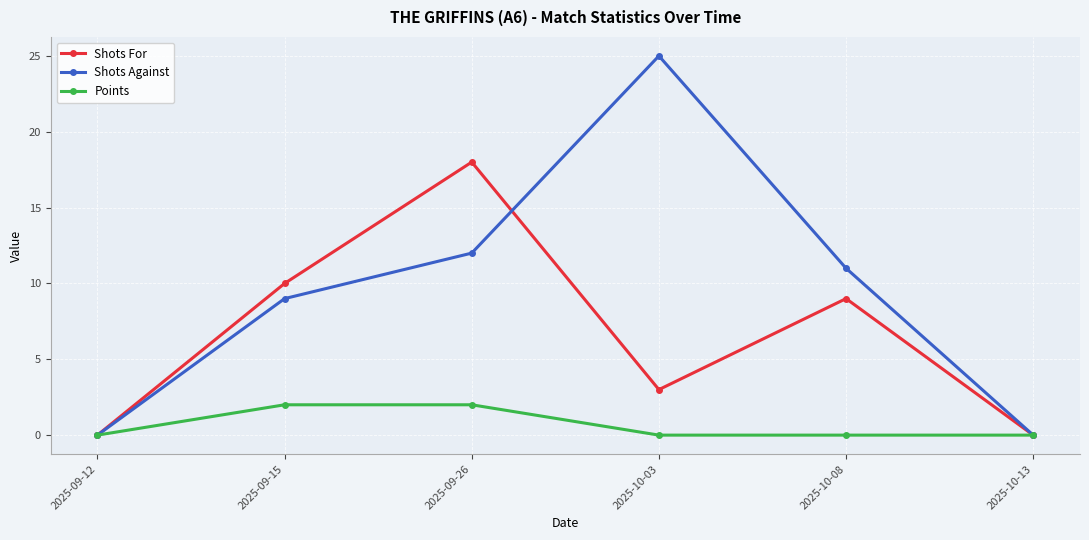

True or false: Shots Against has a value of 12 at 2025-09-26.

True